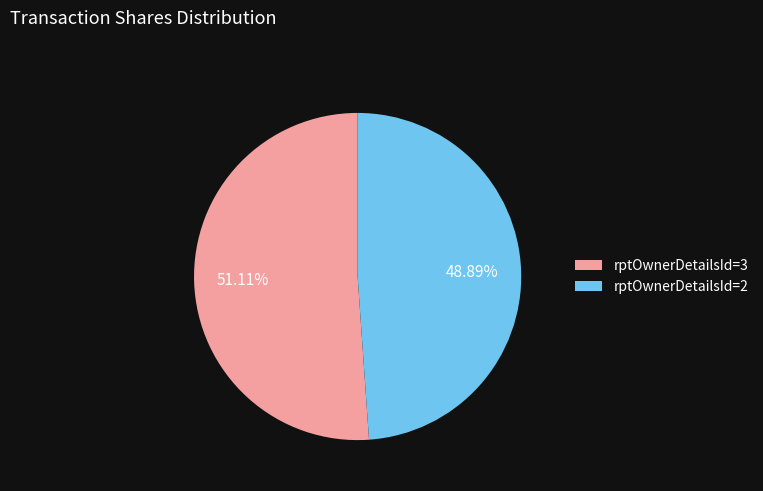

Which has a higher value, rptOwnerDetailsId=2 or rptOwnerDetailsId=3?

rptOwnerDetailsId=3